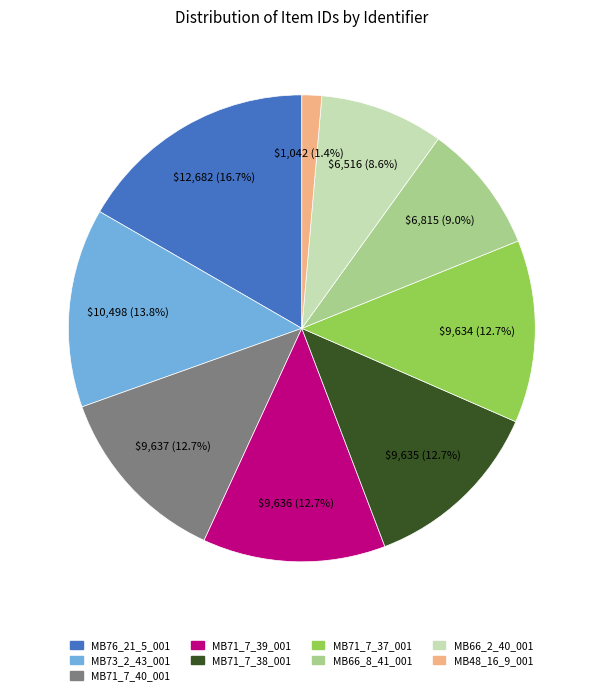

Combined, what portion of the pie is MB66_2_40_001 and MB71_7_37_001?

21.2%